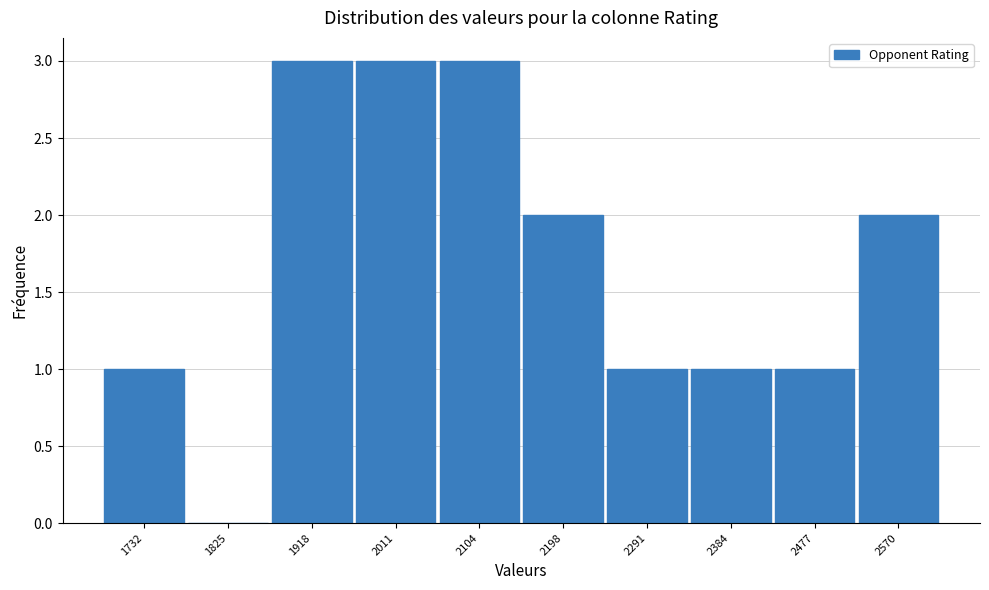

Reading left to right, transcribe this chart: for each bar, give the range it covers on the x-axis and its height. Neither the bar edges nor the heights are printed on the chart, so give them approximately, as read against the axes.

1690 to 1780: 1
1780 to 1870: 0
1870 to 1970: 3
1970 to 2060: 3
2060 to 2150: 3
2150 to 2240: 2
2240 to 2340: 1
2340 to 2430: 1
2430 to 2520: 1
2520 to 2620: 2